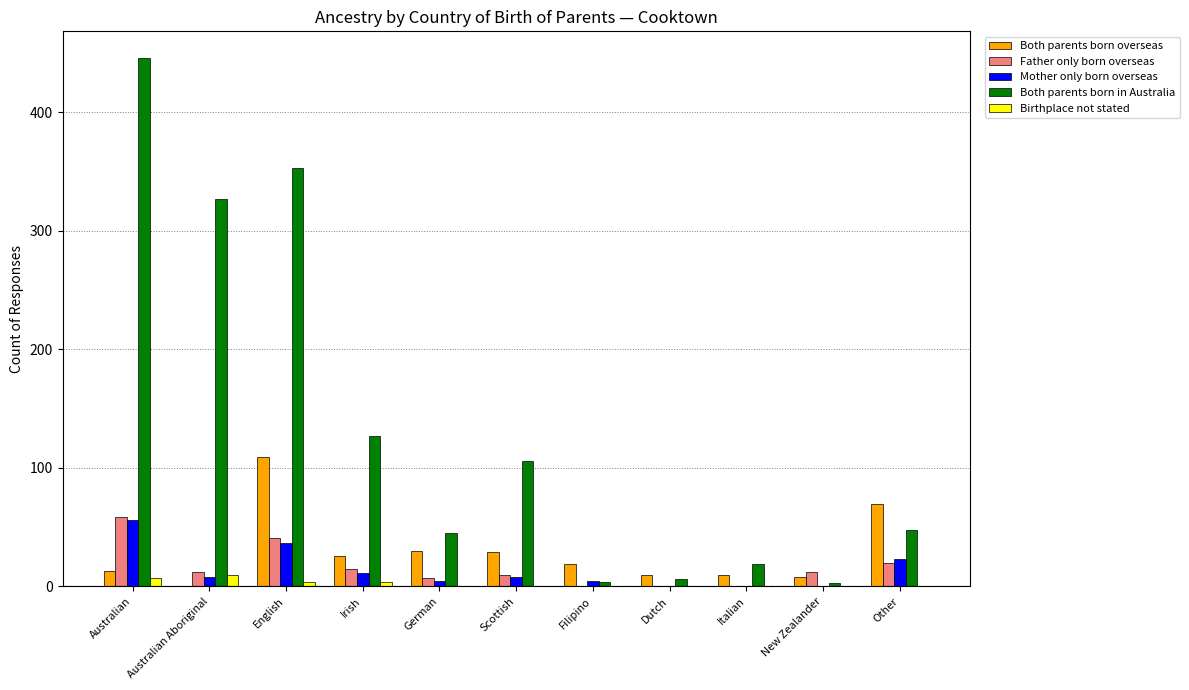

Is the value of Both parents born overseas at Scottish greater than the value of Both parents born in Australia at Other?

No